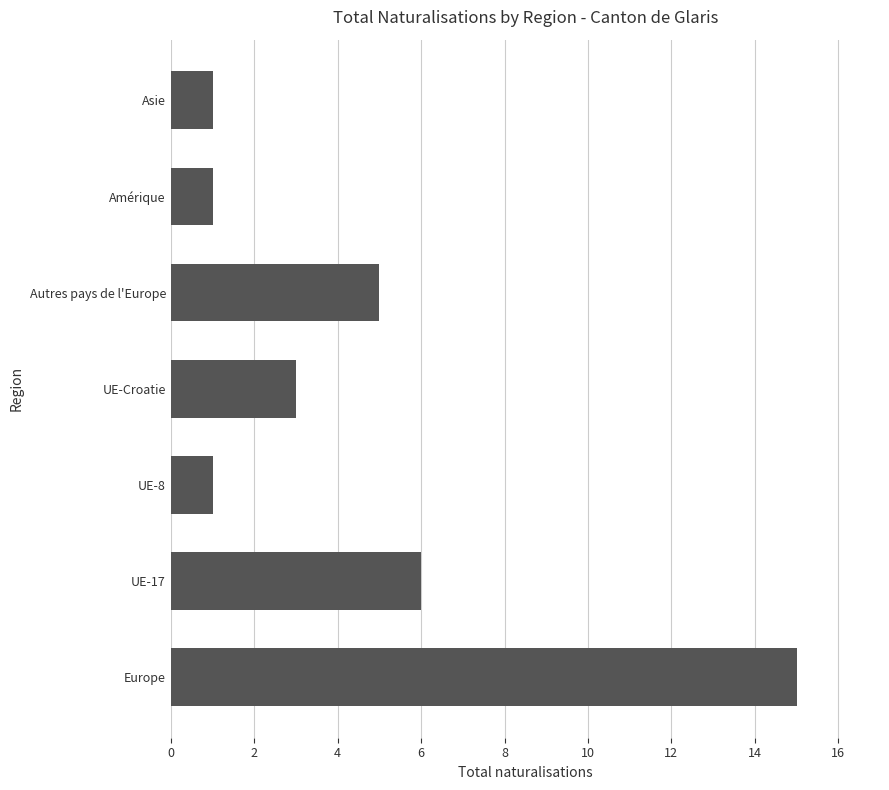

Reading bottom to top, extract all data points from this chart.

Europe=15	UE-17=6	UE-8=1	UE-Croatie=3	Autres pays de l'Europe=5	Amérique=1	Asie=1